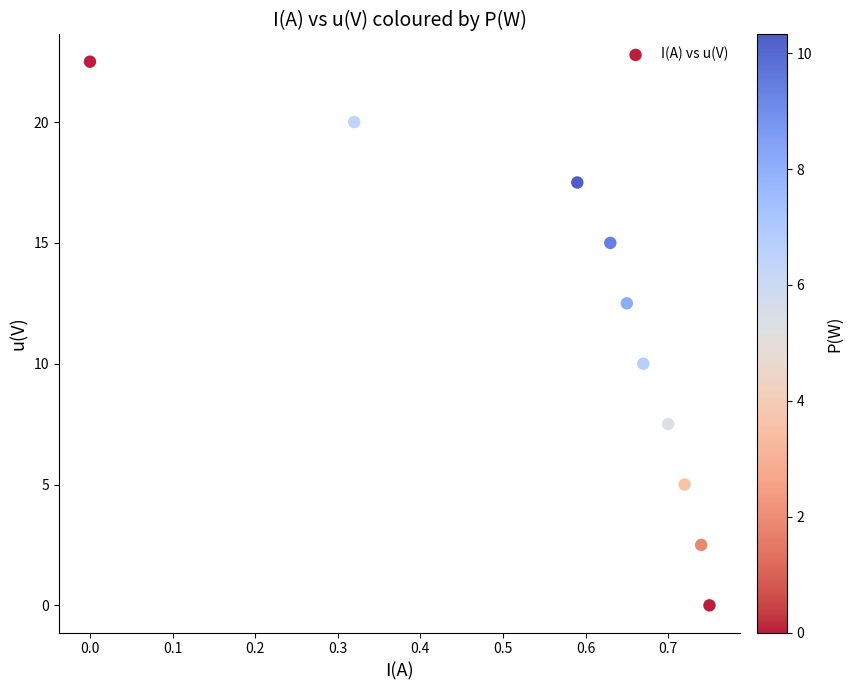

What Y value in the scatter plot is closest to 11?

10.0